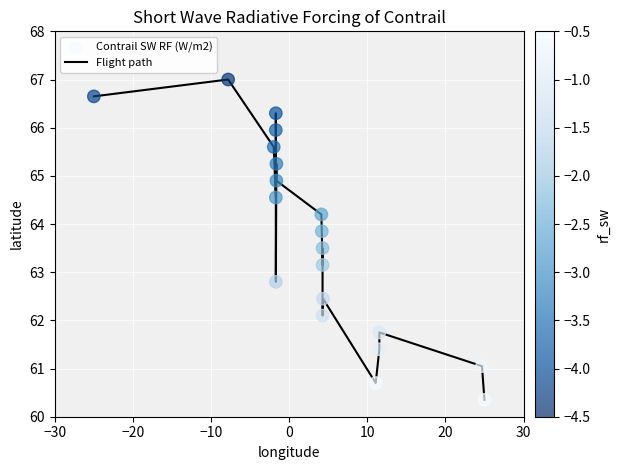

What is the smallest value displayed?

60.4